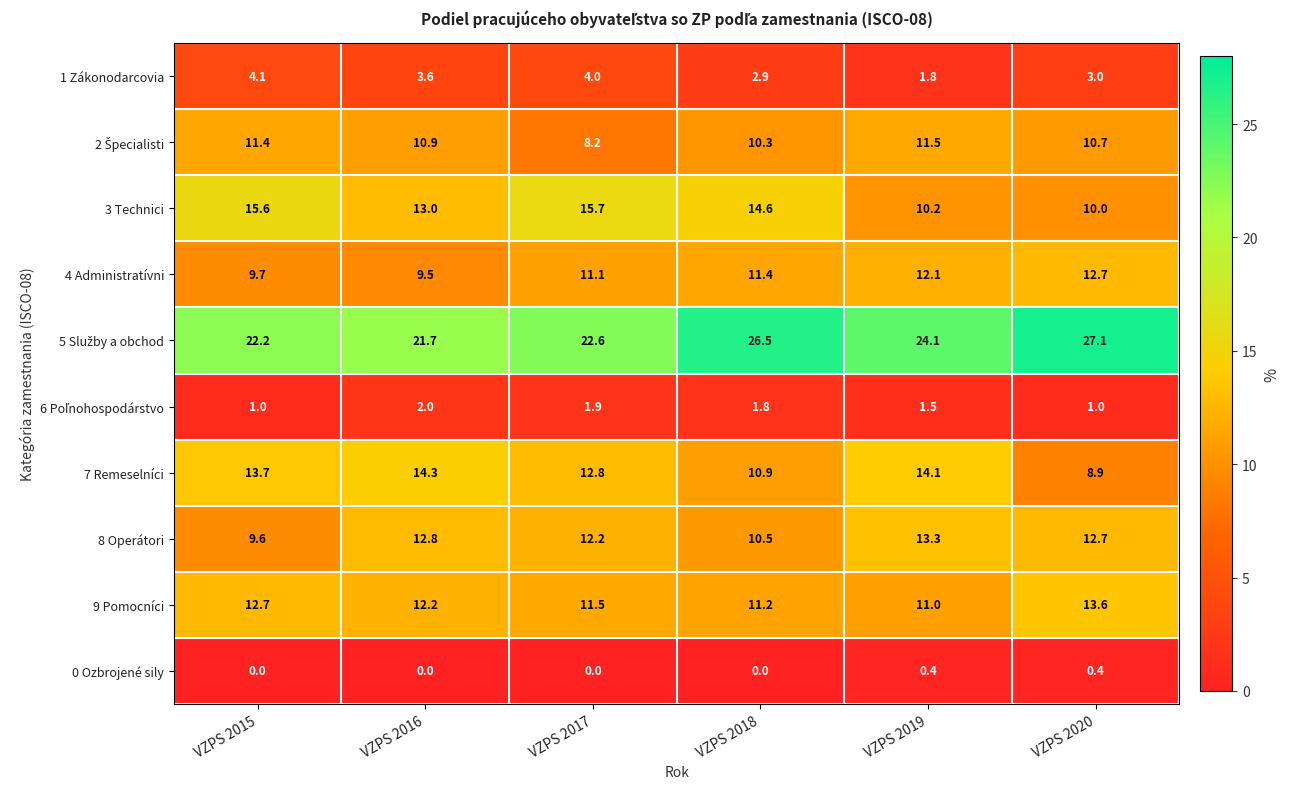

What is the difference between the 9 Pomocníci values at VZPS 2017 and VZPS 2018?

0.3